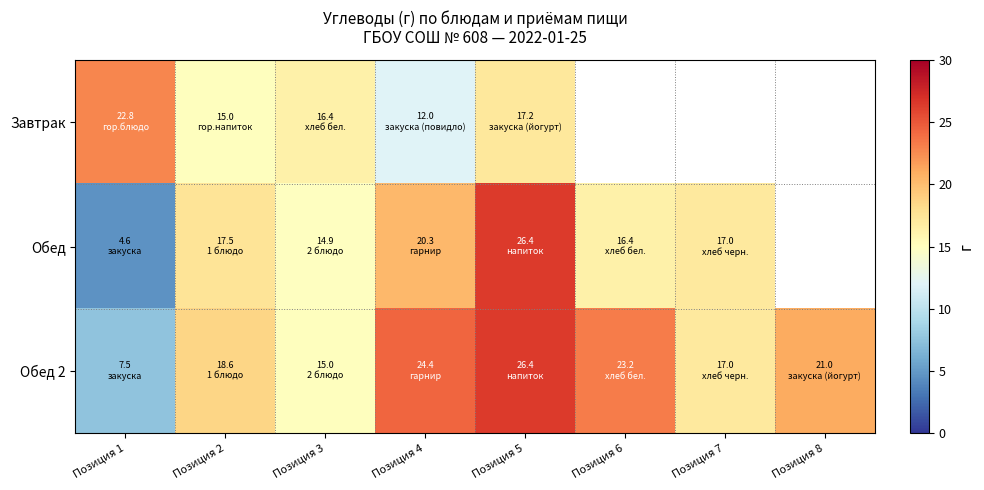

At which label is Завтрак closest to 17?

Позиция 5